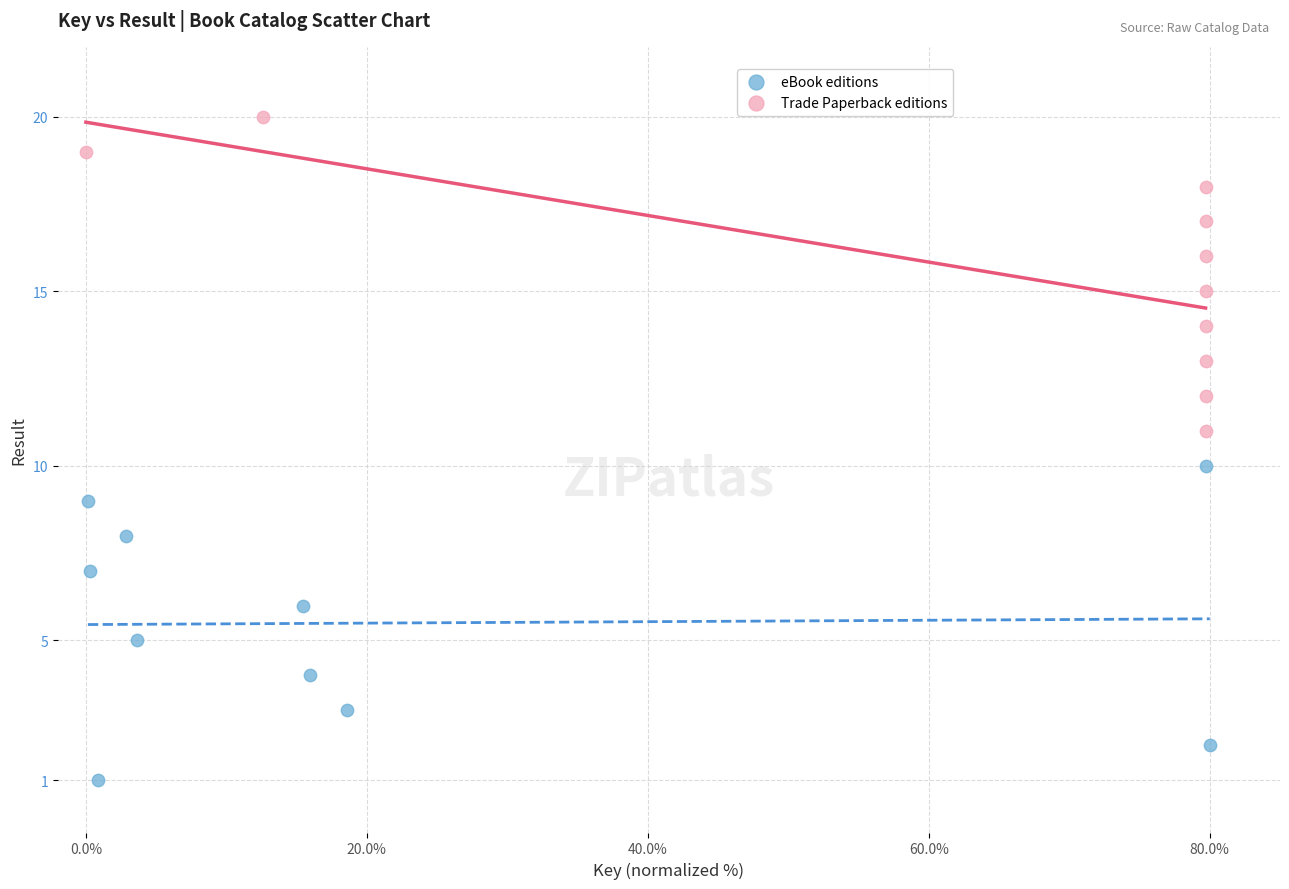

Which series reaches the minimum Y coordinate?

eBook editions